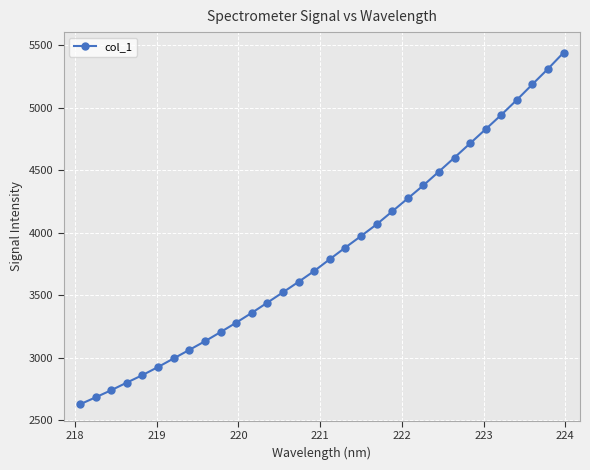

What is the average value?

3846.2